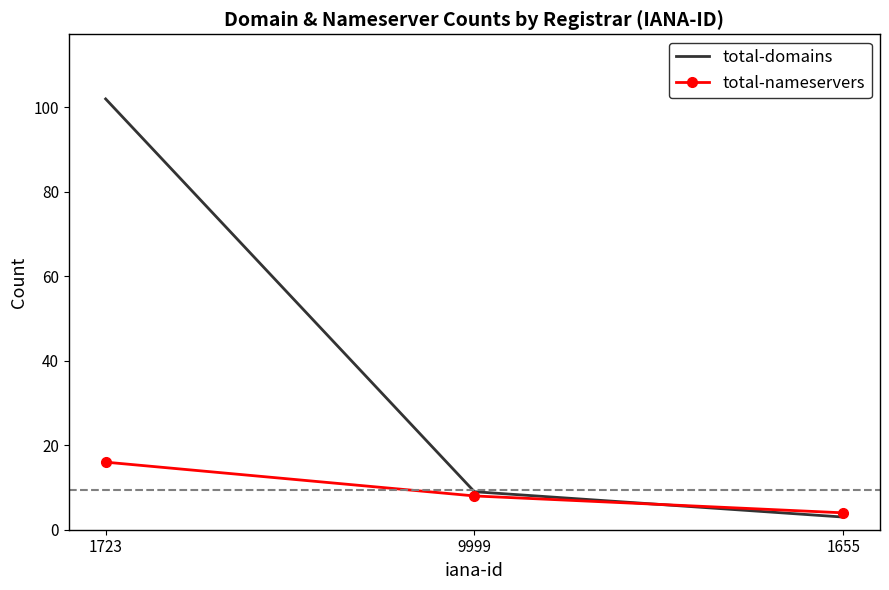

How many total-nameservers values are between 4 and 16?

3